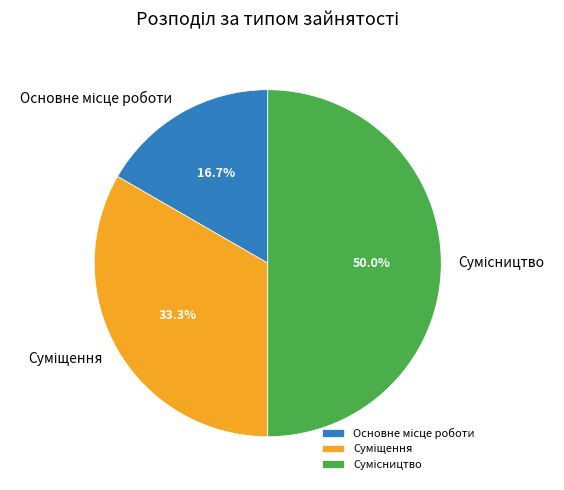

What is the largest slice in the pie chart?

Сумісництво